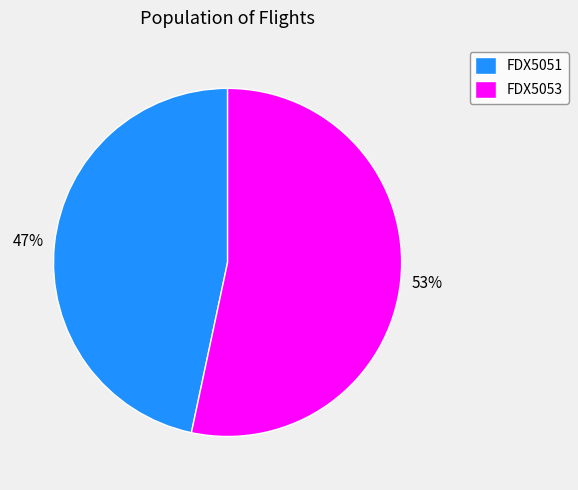

Which category has the biggest portion of the pie?

FDX5053